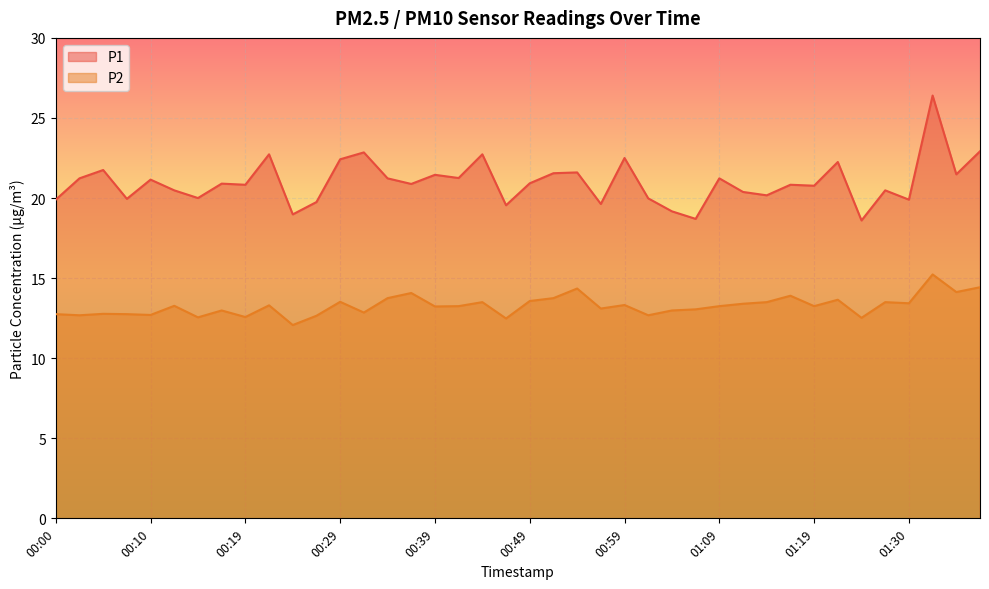

How many data points in P1 are above 20?

28